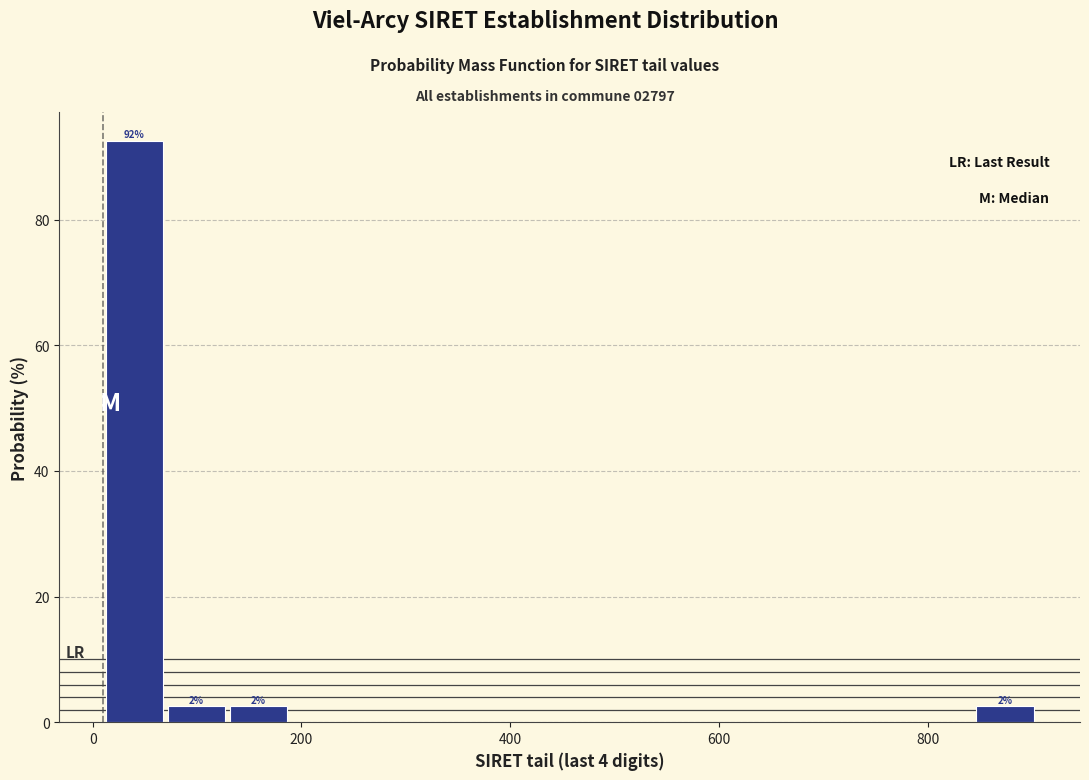

Read against the x-axis, roughly where is the centre of the tallest bar?

40